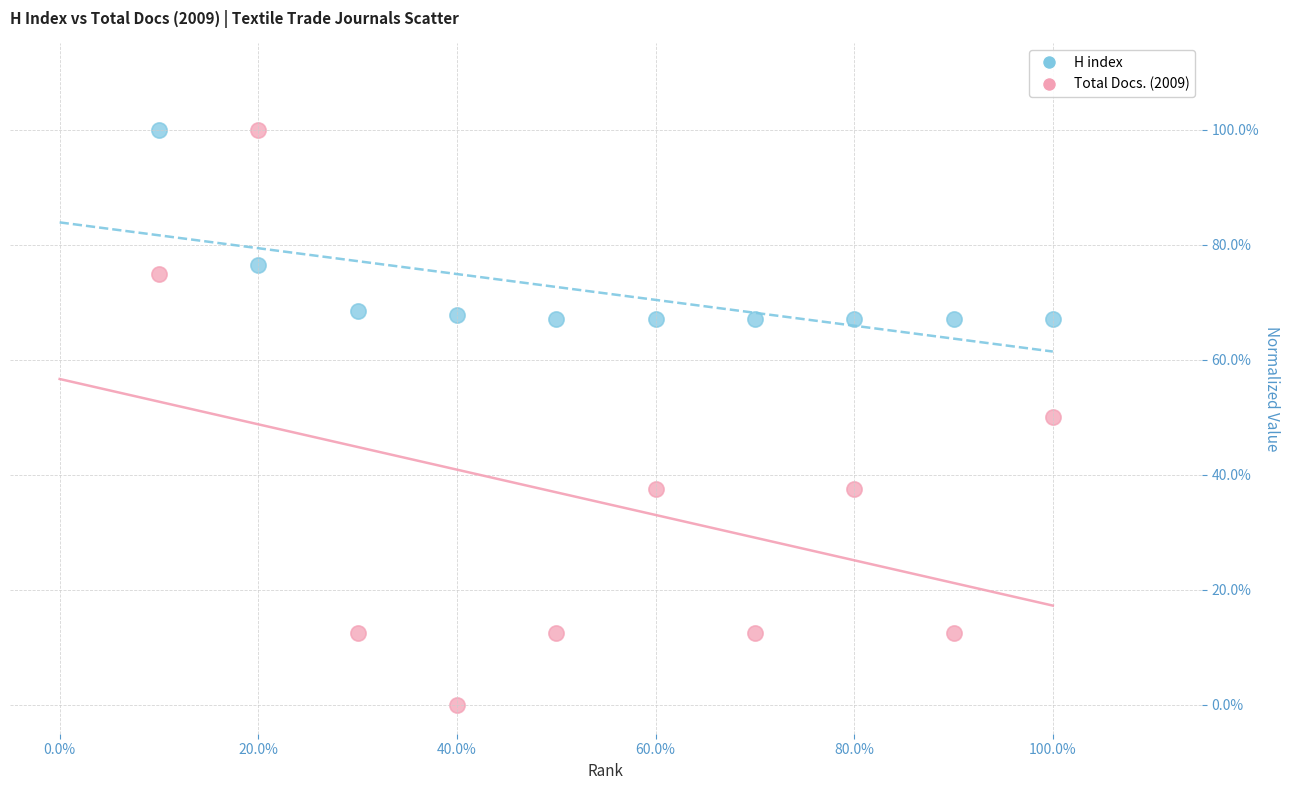

What are all the series names shown in the legend?

H index, Total Docs. (2009)